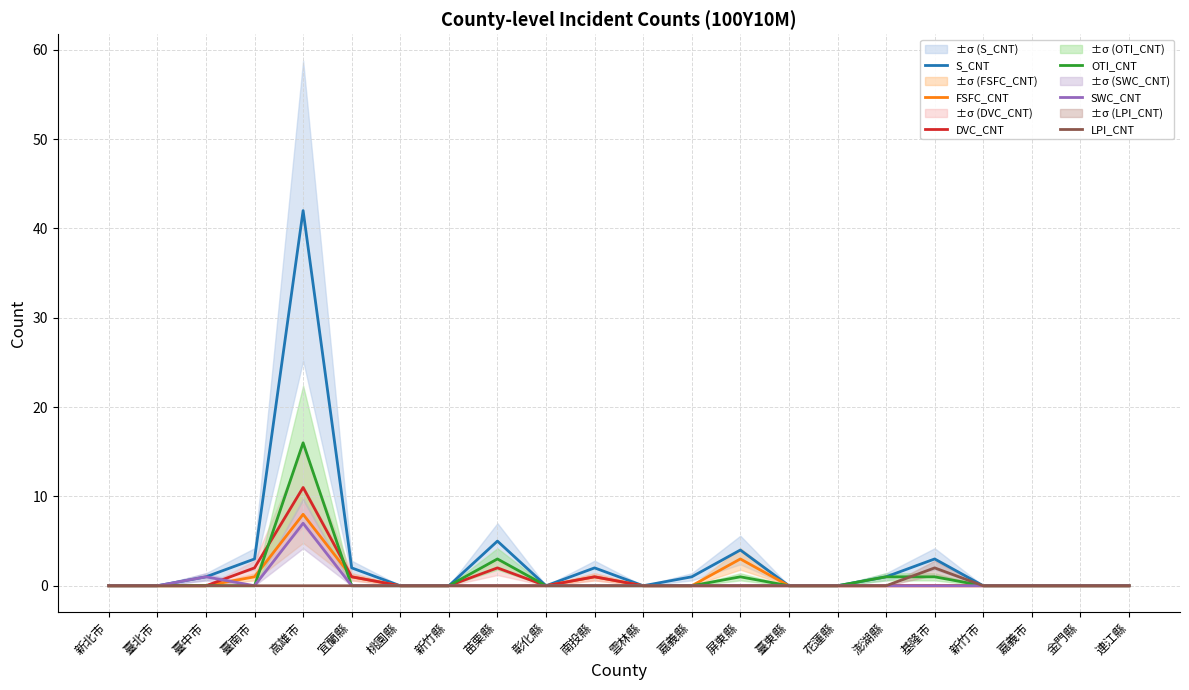

List the series in order of their peak value, highest first.

S_CNT, OTI_CNT, DVC_CNT, FSFC_CNT, SWC_CNT, LPI_CNT